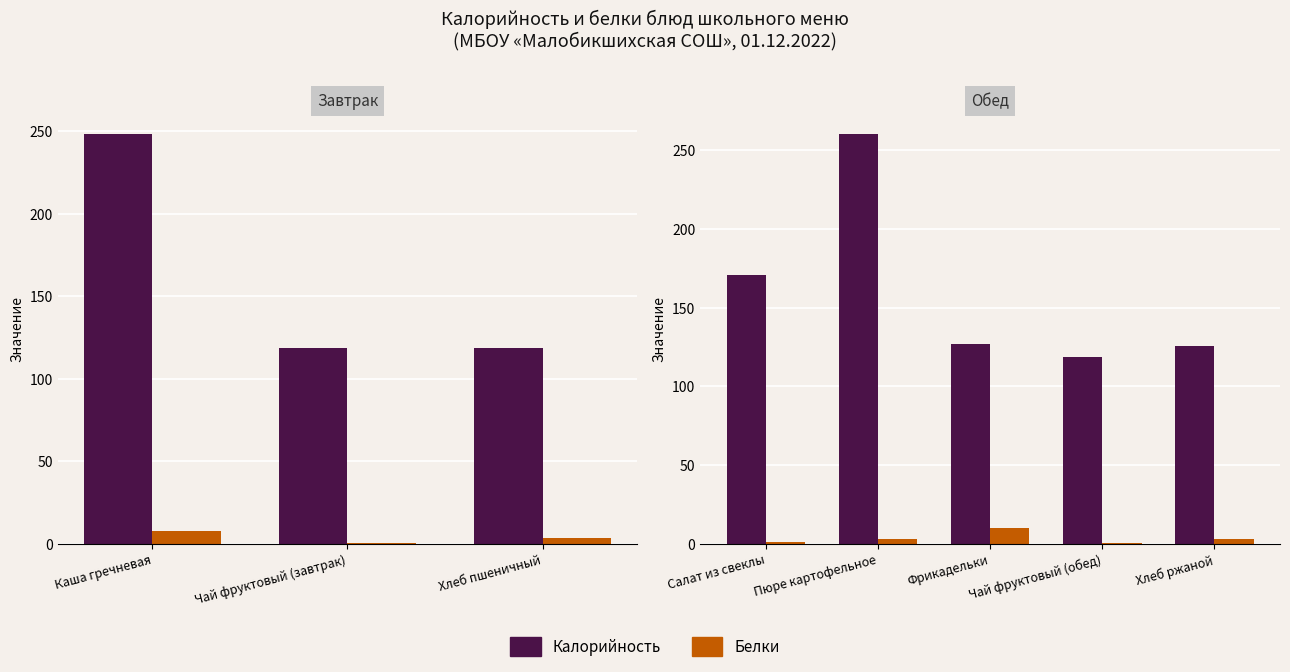

Count the number of data series in this chart.

2